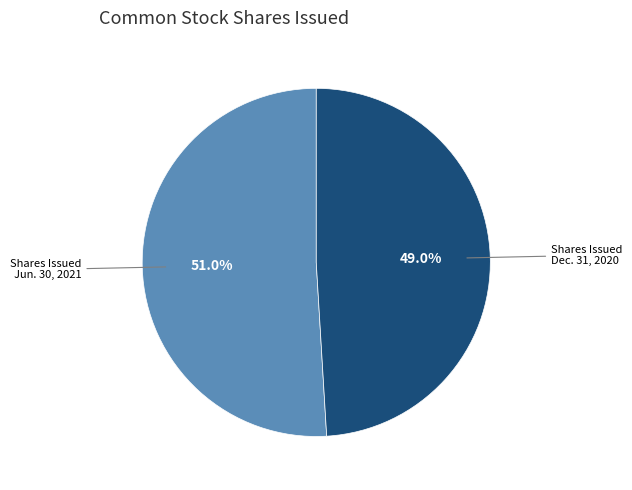

Rank the categories by value from lowest to highest.

Shares Issued Dec. 31, 2020, Shares Issued Jun. 30, 2021